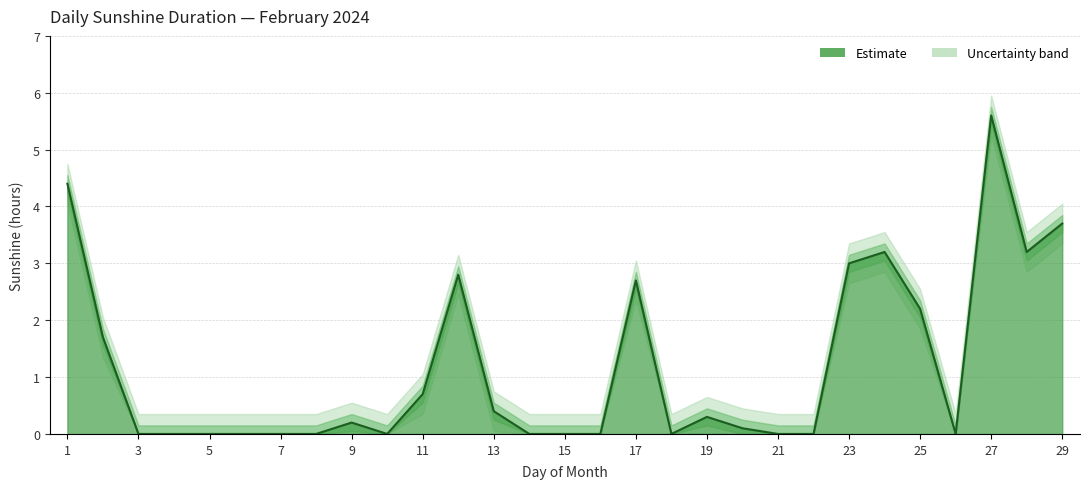

How many data points are above 0?

15